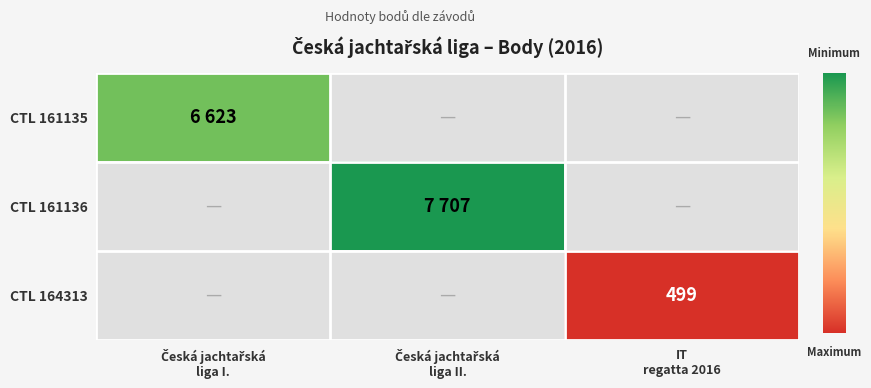

Which series has the widest spread of values?

CTL 161135